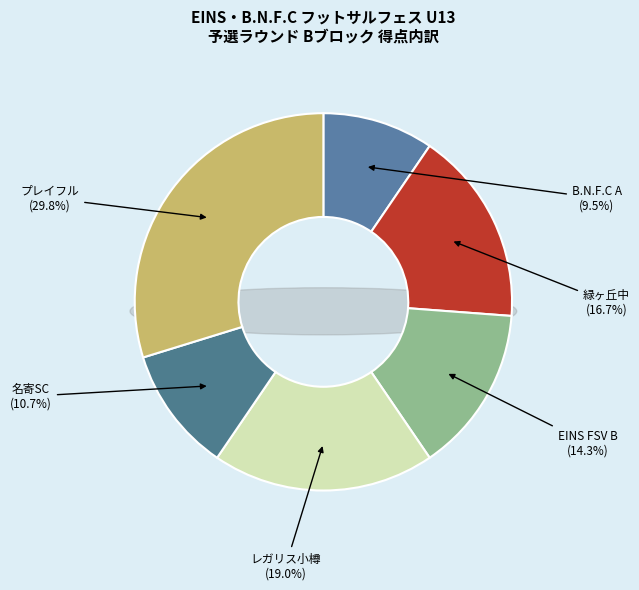

Count the number of slices in the pie.

6